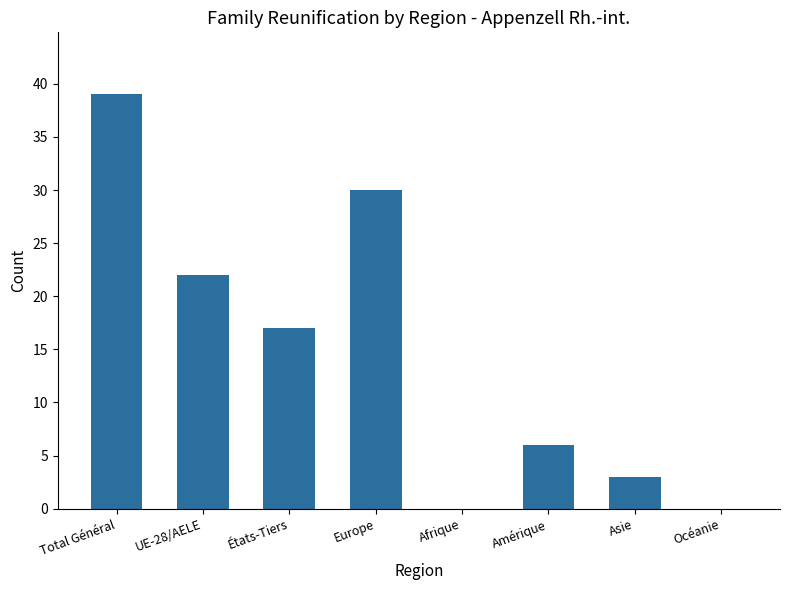

How many series are shown in this chart?

1